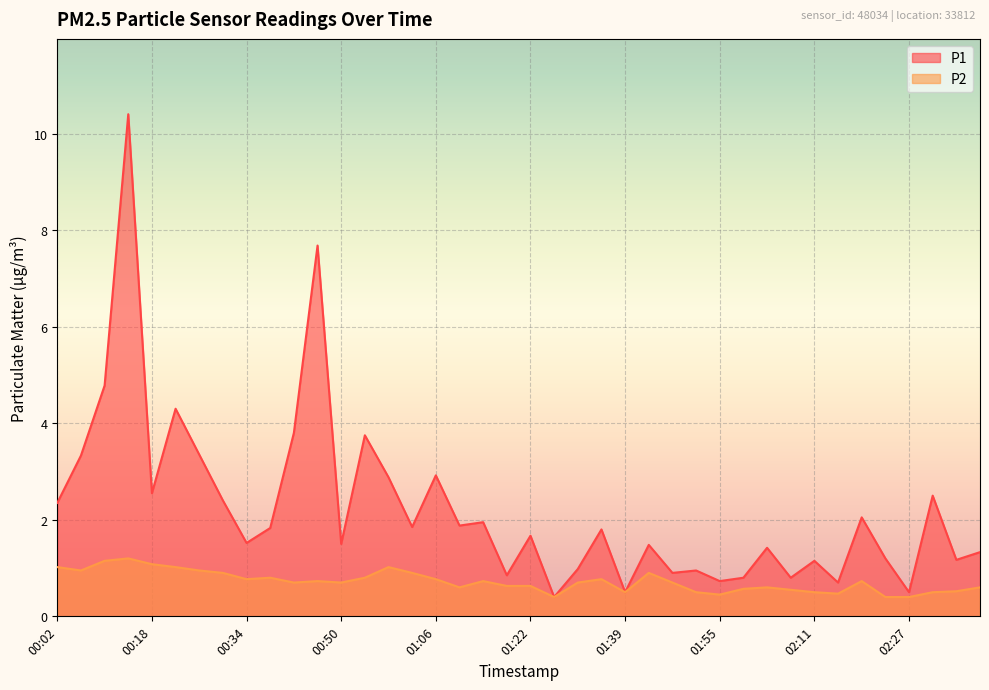

How many lines are shown in the chart?

2